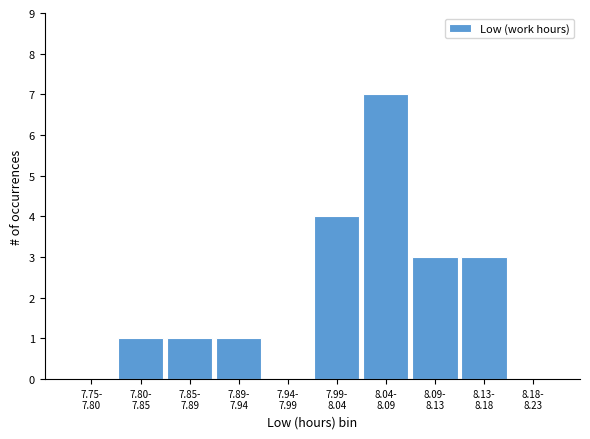

What is the sum of all values?

20